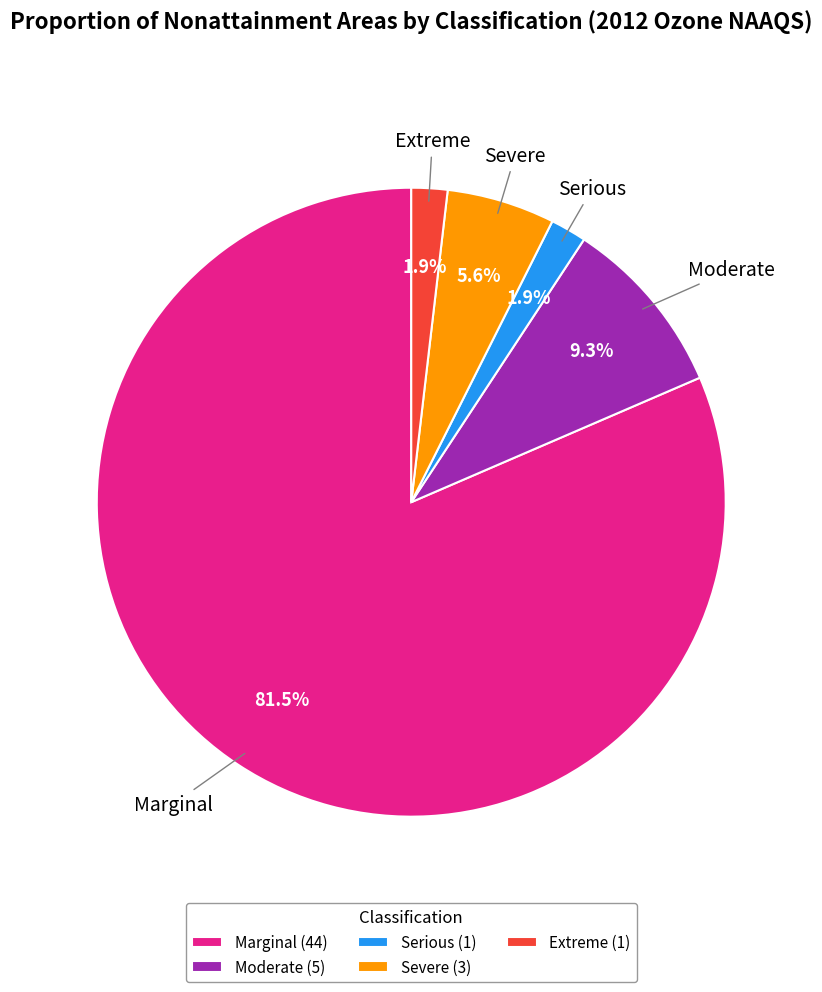

Is Marginal (44) the majority of the pie?

Yes